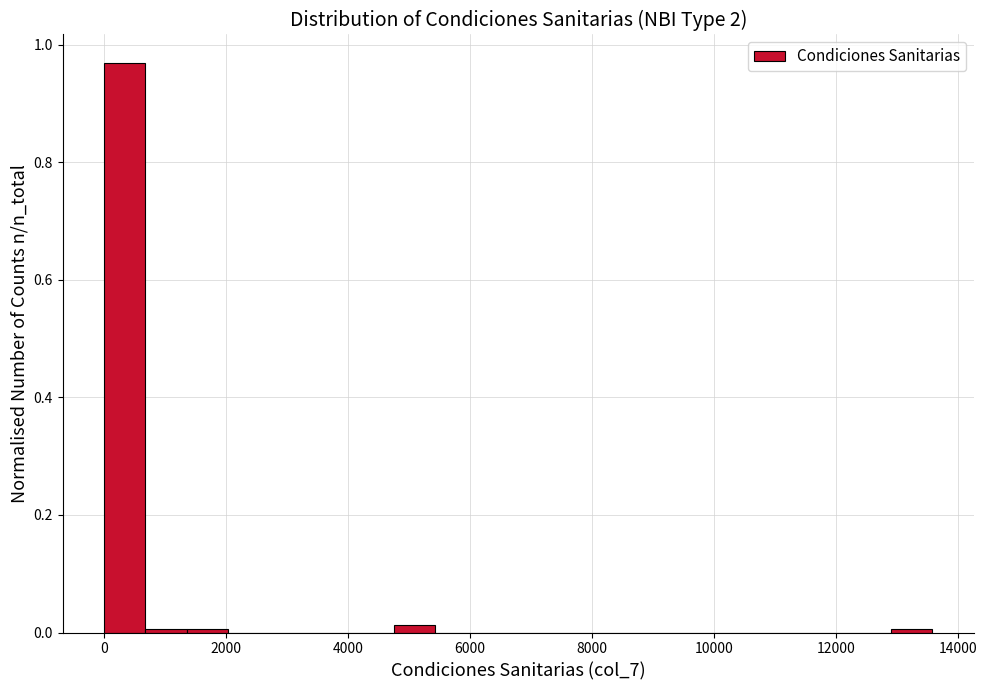

Around what value on the x-axis is the tallest bar? Give the approximate position of its centre, as read against the axis.

400